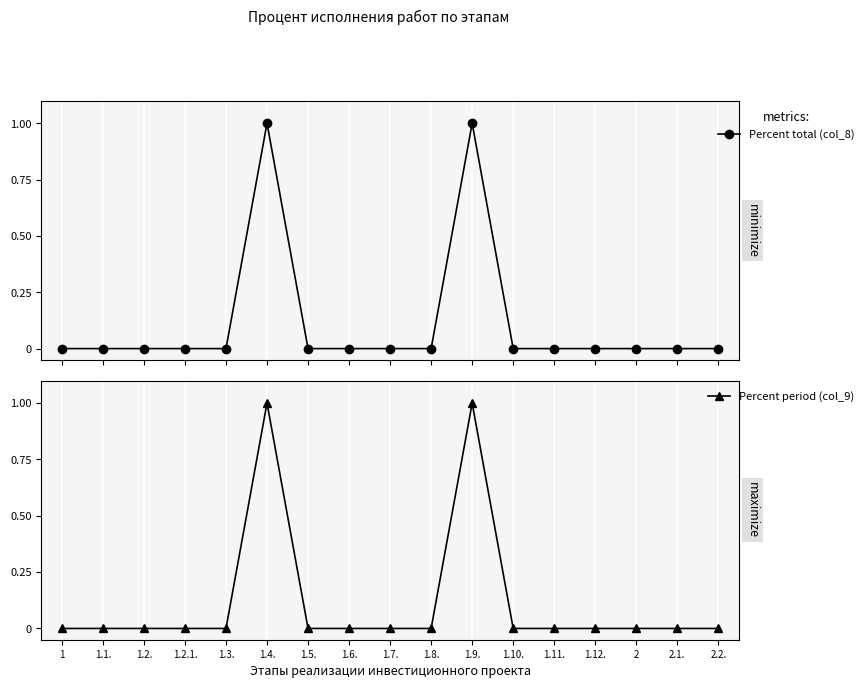

How many lines are shown in the chart?

2